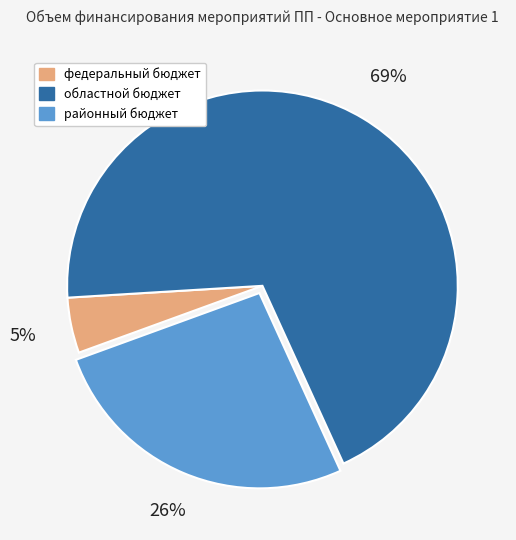

Does районный бюджет account for over 50% of the chart?

No